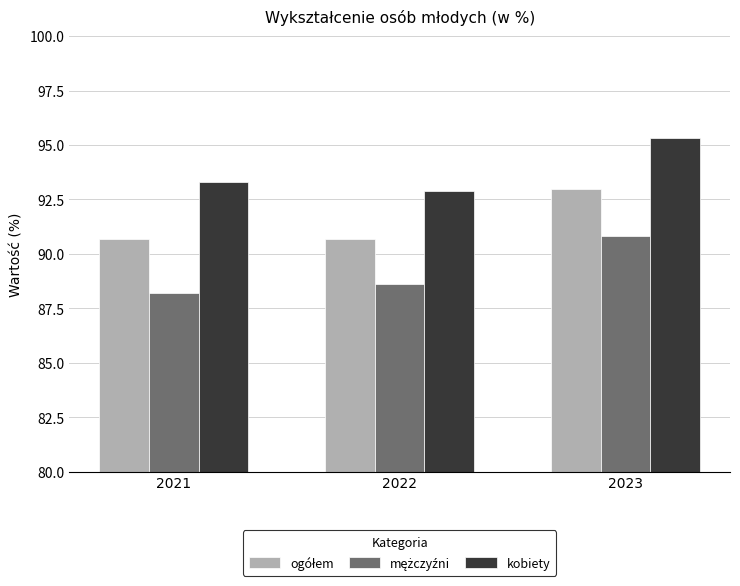

What is the maximum value shown in the chart?

95.3